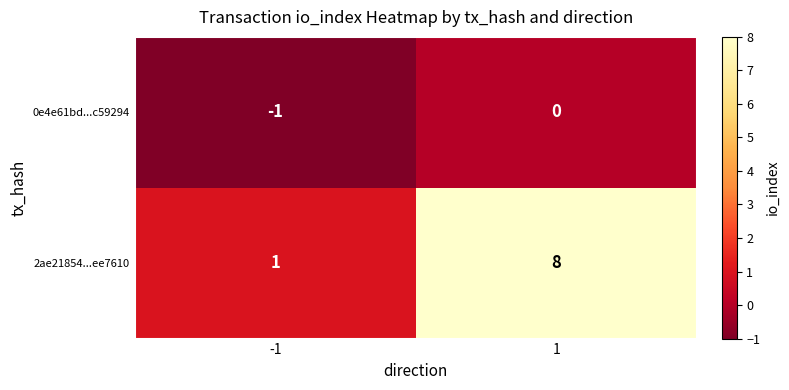

What is the total value across all series at 1?

8